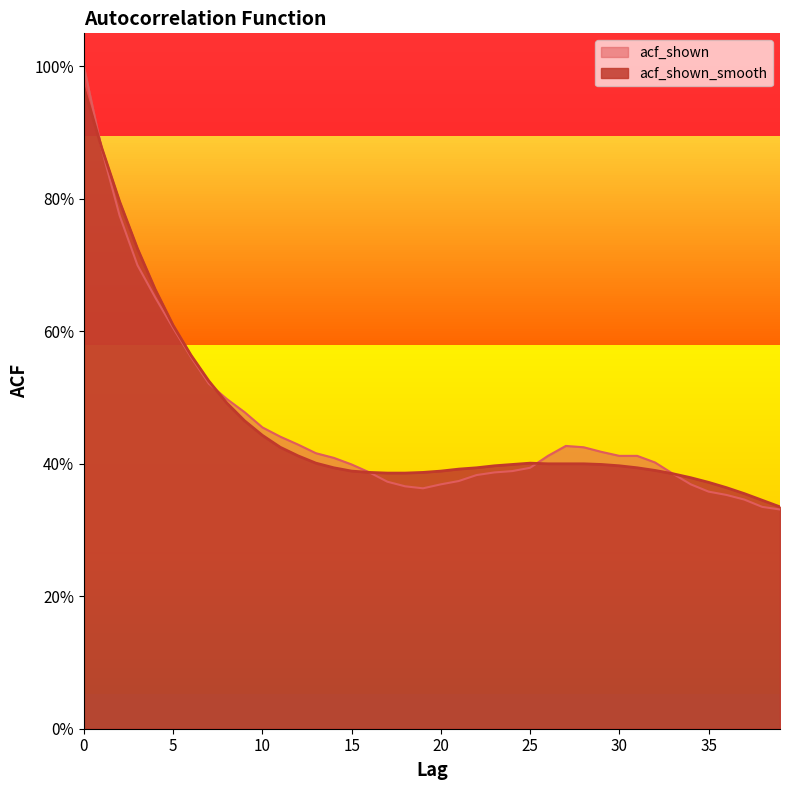

Rank the series by their average value, from lowest to highest.

acf_shown_smooth, acf_shown